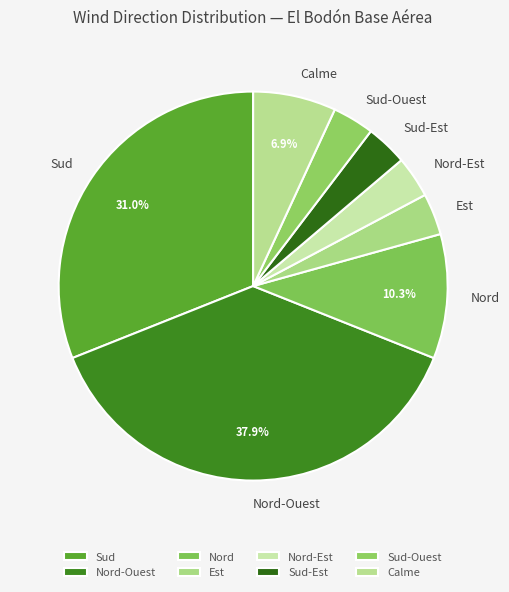

To the nearest percent, what percentage of the pie is Nord-Est?

3%